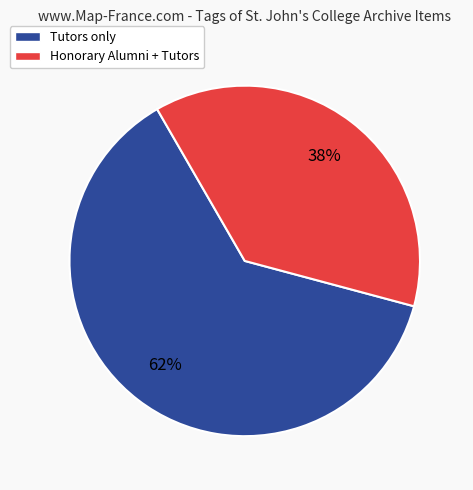

What percentage is the Honorary Alumni + Tutors slice, to the nearest percent?

38%